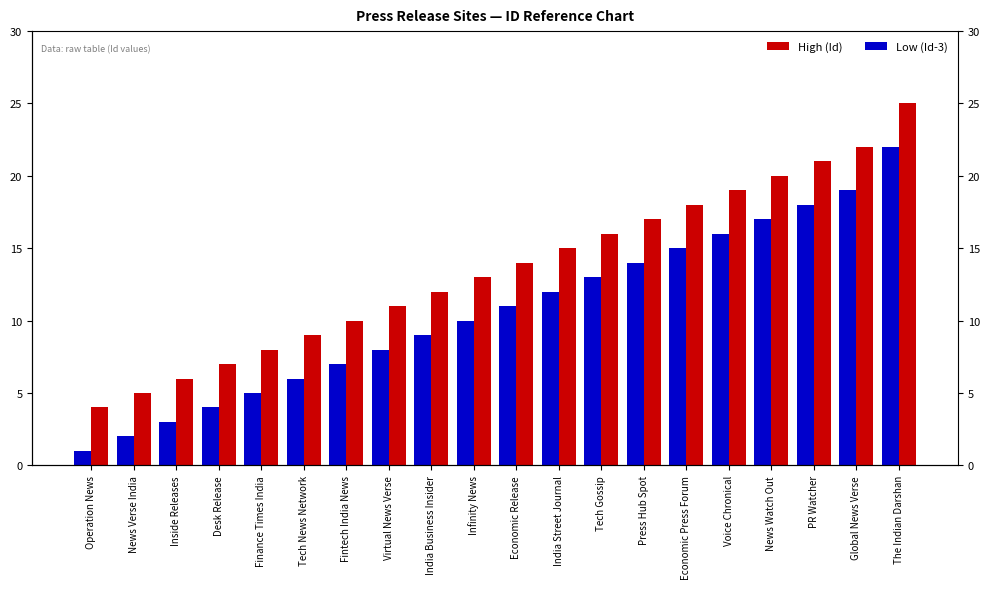

Rank the series at Fintech India News from lowest to highest value.

Low (Id-3), High (Id)